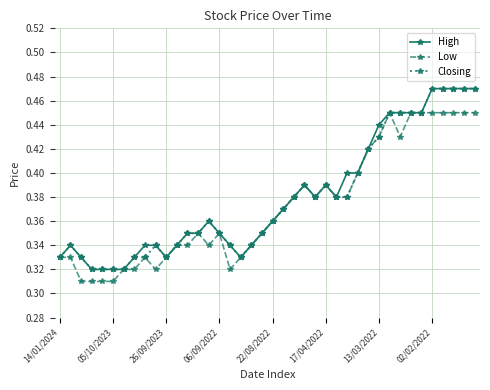

At how many categories does at least one series exceed 0?

40